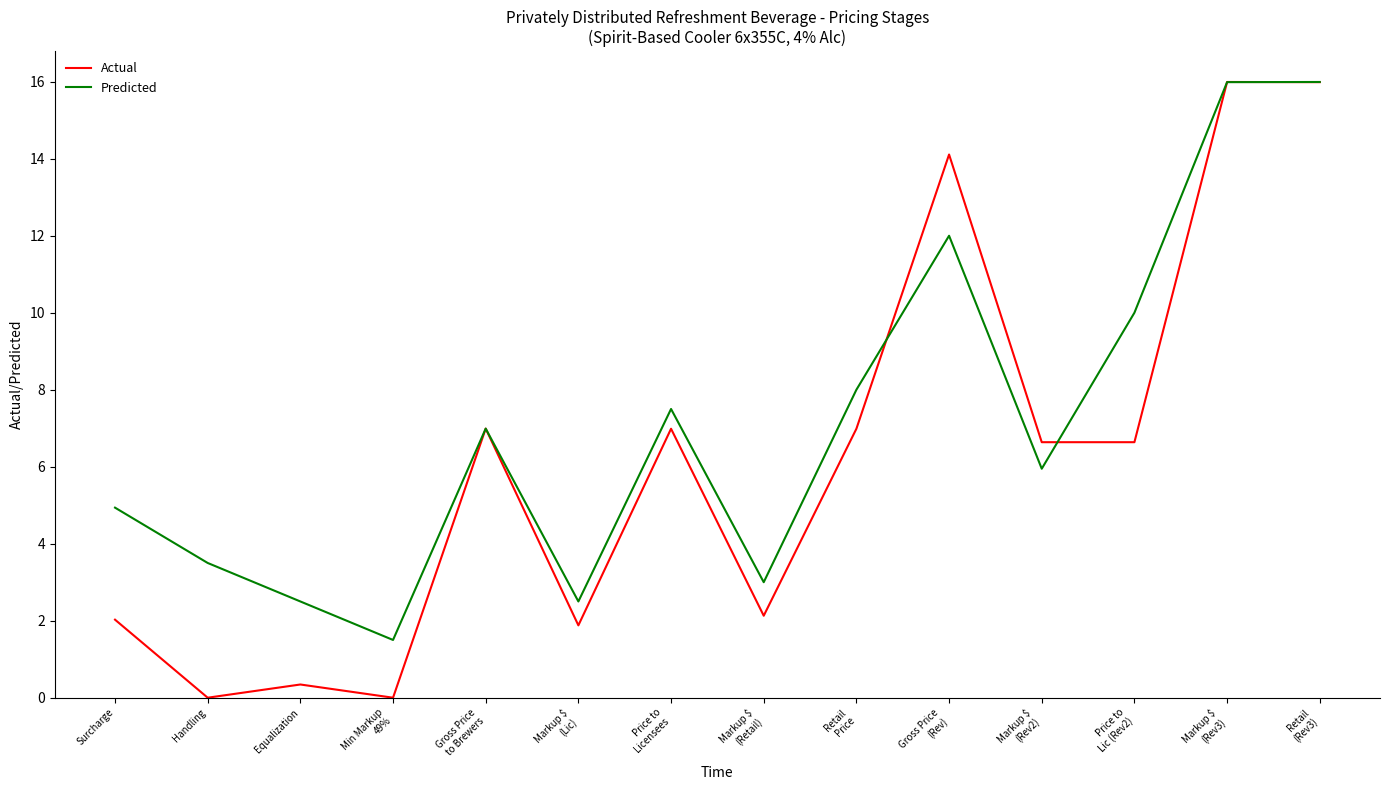

List the series in order of their overall mean, highest first.

Predicted, Actual